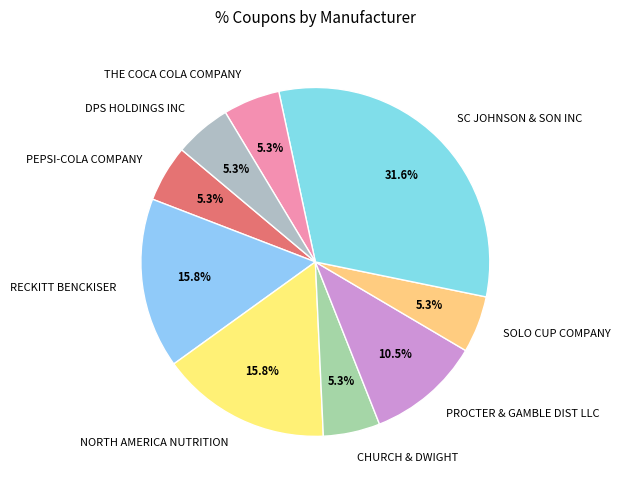

The RECKITT BENCKISER slice represents 16% of the pie. True or false?

True